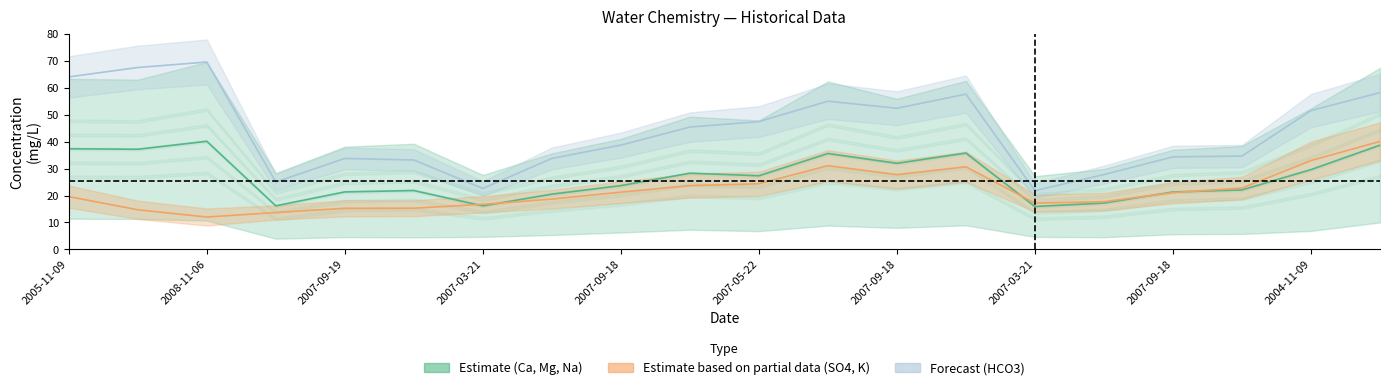

After their last crossing, which series has the higher values: SO4 or Ca?

SO4